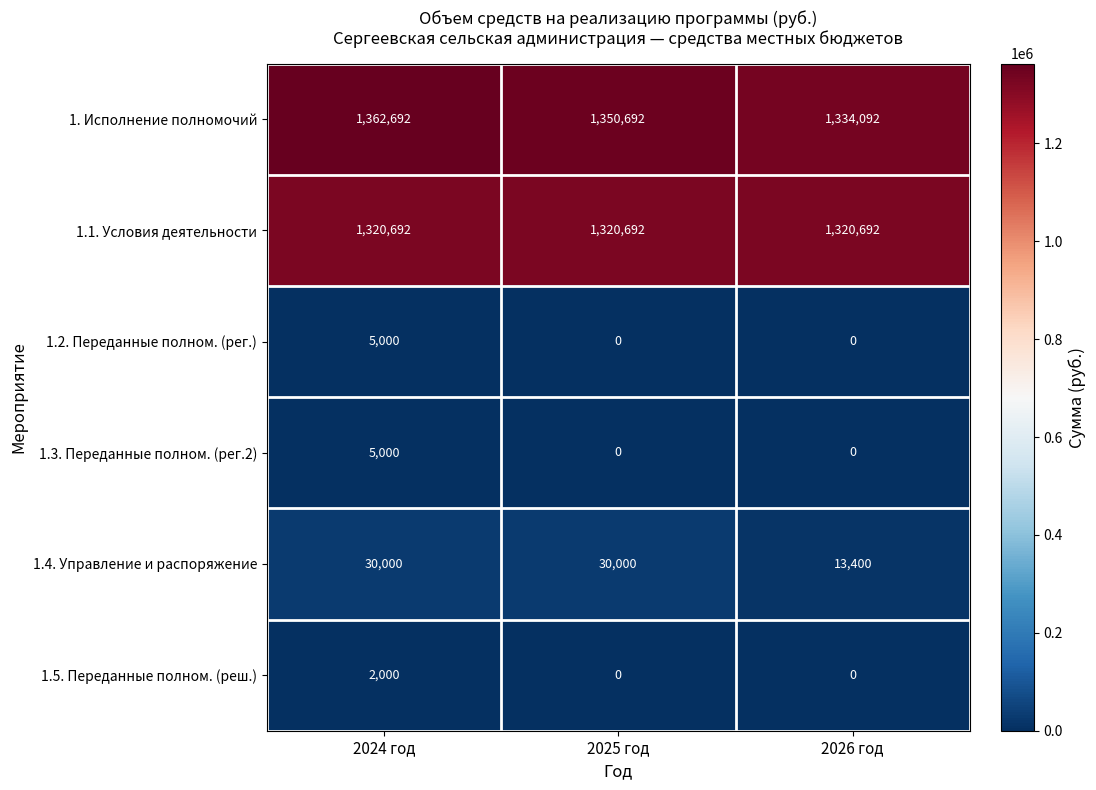

Reading right to left, extract all data points from this chart.

1. Исполнение полномочий: 1334092	1350692	1362692
1.1. Условия деятельности: 1320692	1320692	1320692
1.2. Переданные полном. (рег.): 0	0	5000
1.3. Переданные полном. (рег.2): 0	0	5000
1.4. Управление и распоряжение: 13400	30000	30000
1.5. Переданные полном. (реш.): 0	0	2000